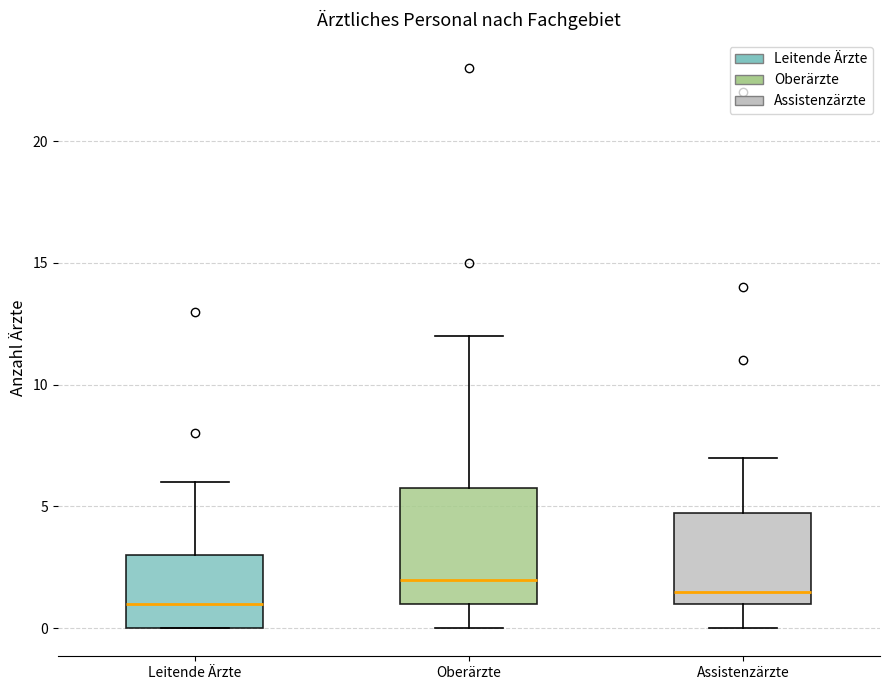

Where is the lower edge of the box for Leitende Ärzte on the y-axis? The values are not printed on the chart, so give them approximately, as read against the axis.

0.0